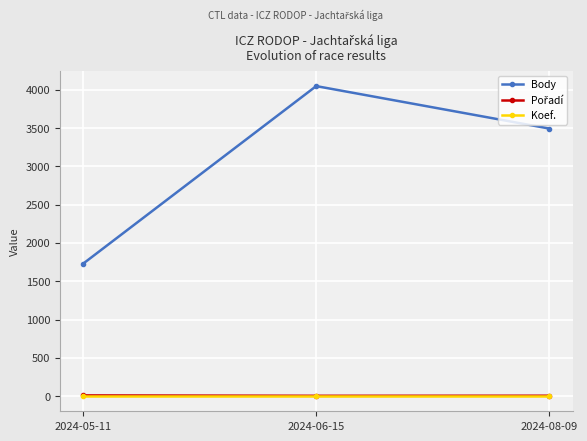

The value of Body at 2024-06-15 is 7220. True or false?

False